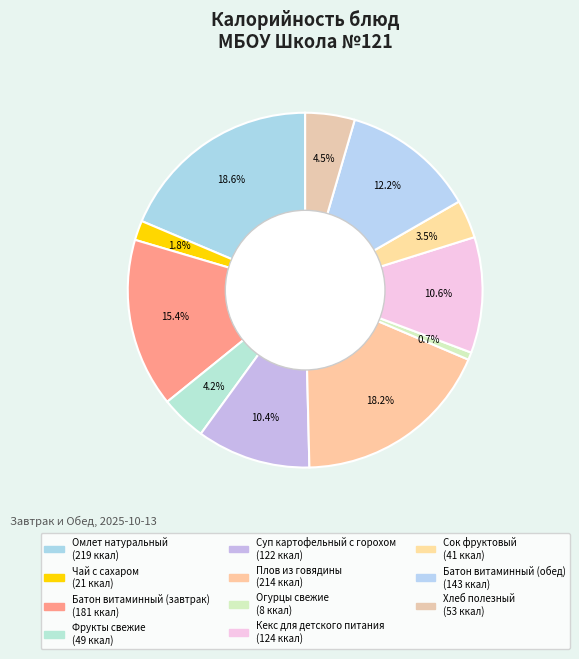

Count the number of slices in the pie.

11